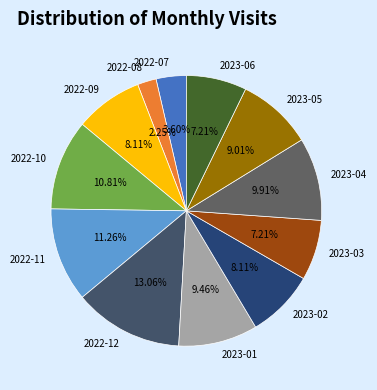

To the nearest percent, what portion does 2023-01 represent?

9%